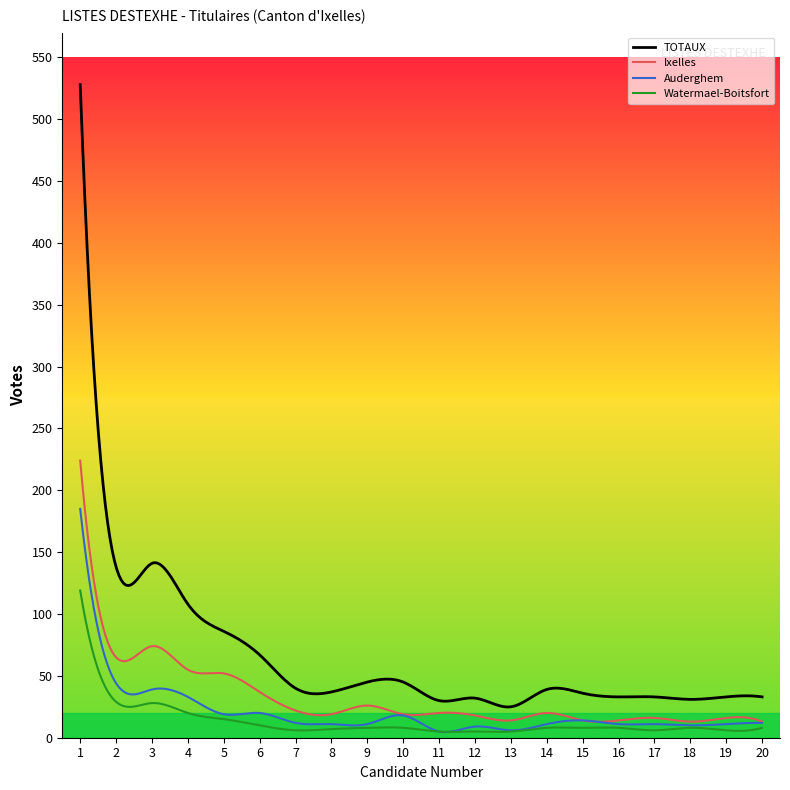

What are all the series names shown in the legend?

TOTAUX, Ixelles, Auderghem, Watermael-Boitsfort